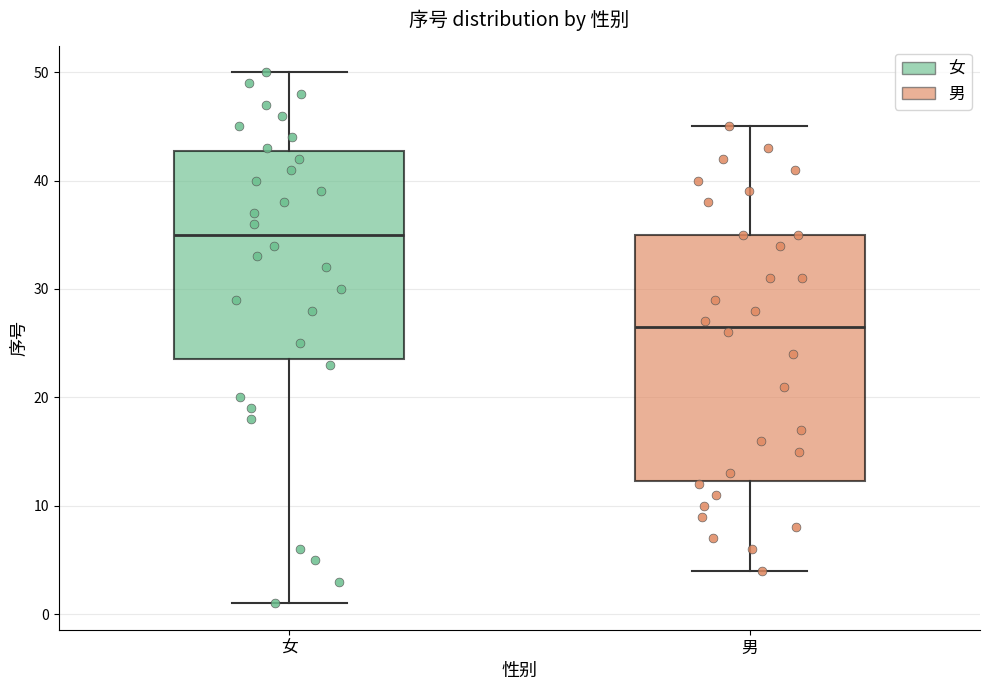

Reading left to right, read every box against the y-axis: the position of its median line, the range the box covers, and the ends of its whiskers. The values are not printed on the chart, so give them approximately, as read against the axis.

女: median 35, box 24 to 43, whiskers 1 to 50
男: median 27, box 12 to 35, whiskers 4 to 45